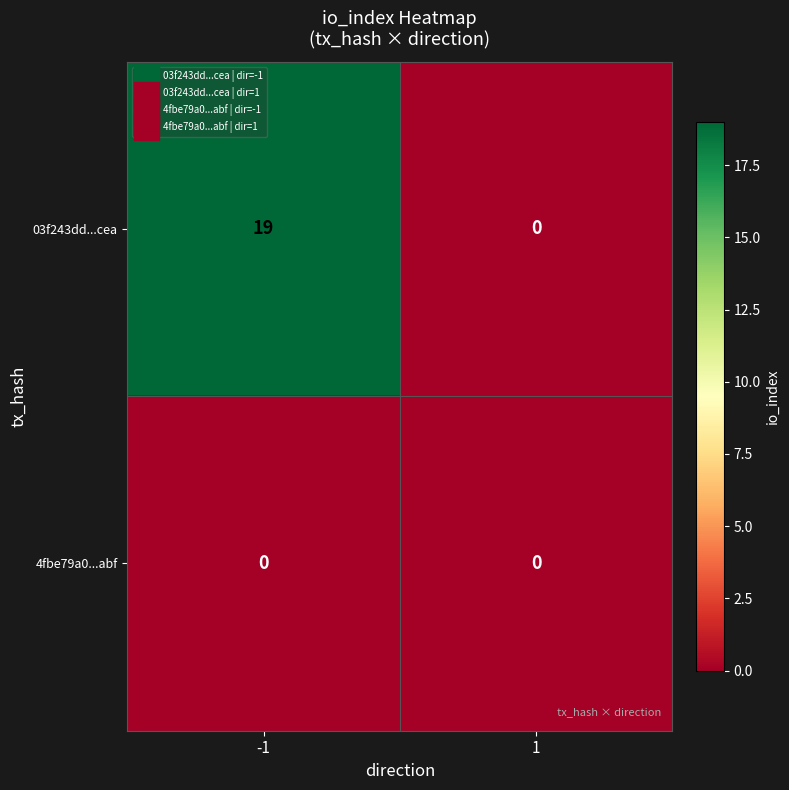

At which category is the sum across all series the highest?

-1